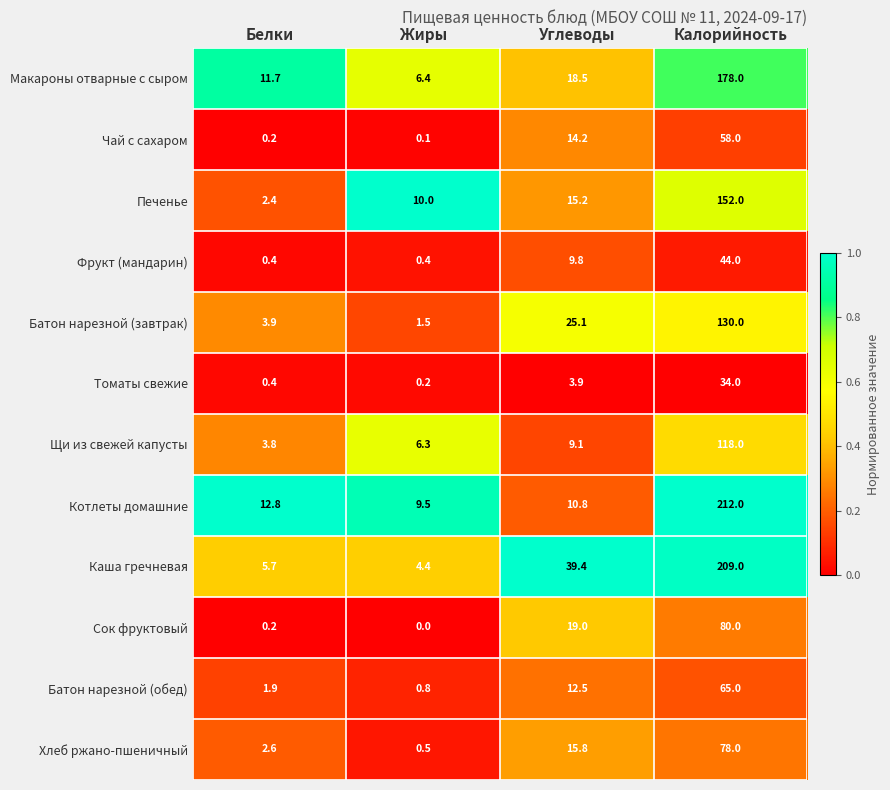

What is the spread (max minus min) of values at Углеводы?

35.5